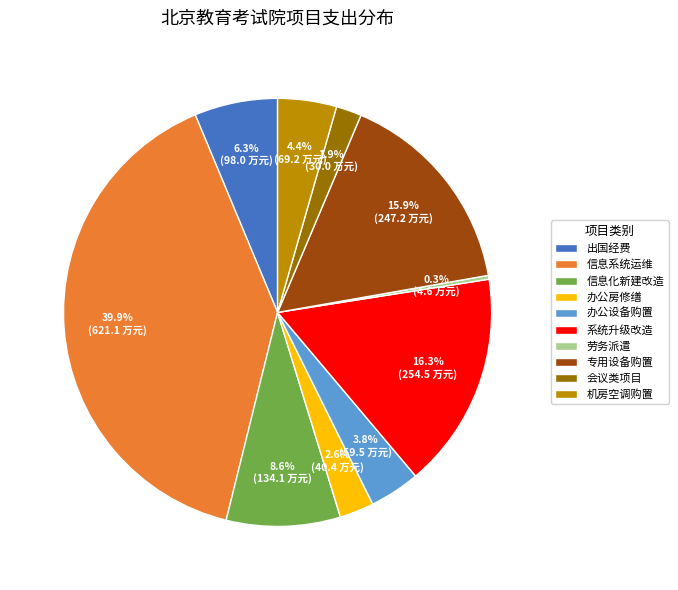

Which has a higher value, 会议类项目 or 信息化新建改造?

信息化新建改造